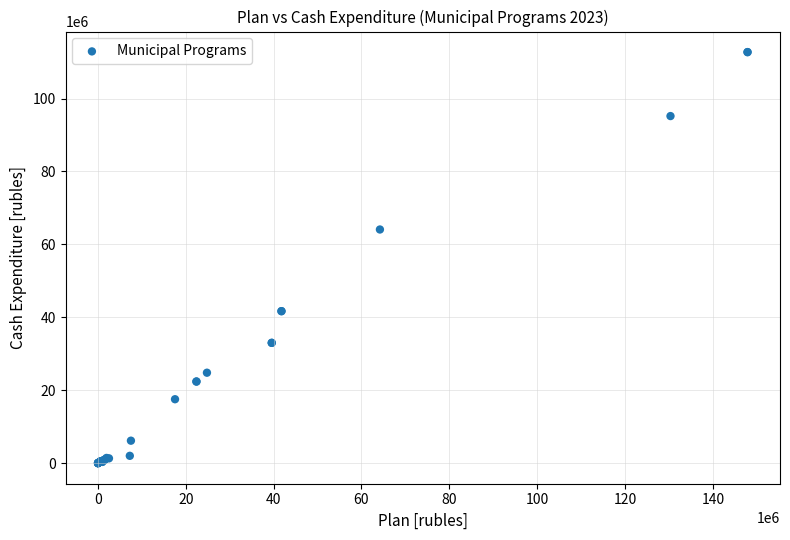

What Y value in the scatter plot is closest to 56368186?

64084515.6